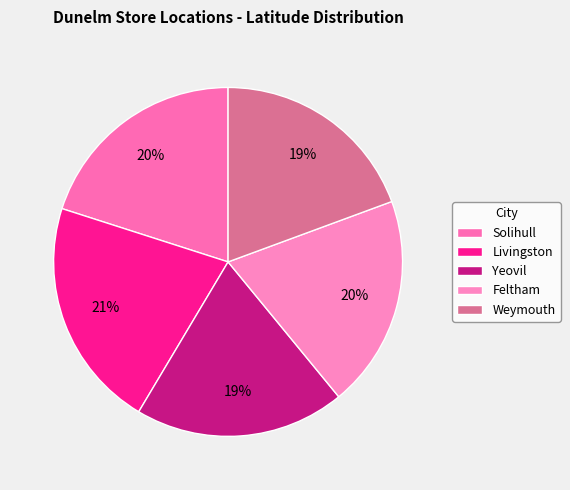

Is there any slice that represents more than half of the pie?

No